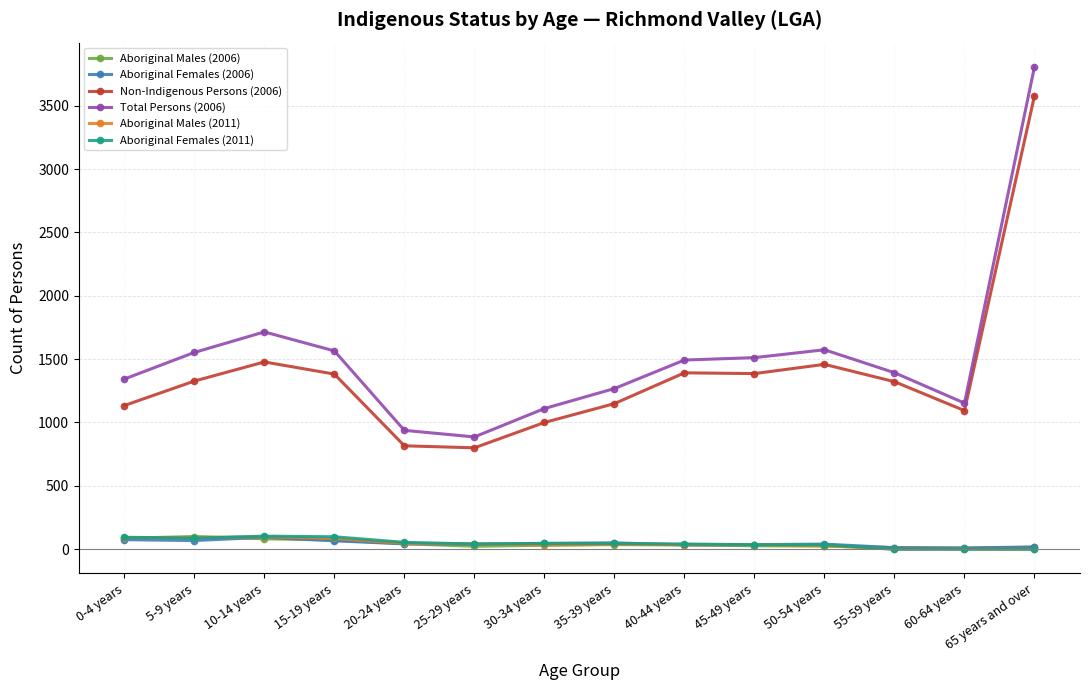

True or false: Aboriginal Males (2006) has a value of 73 at 15-19 years.

True